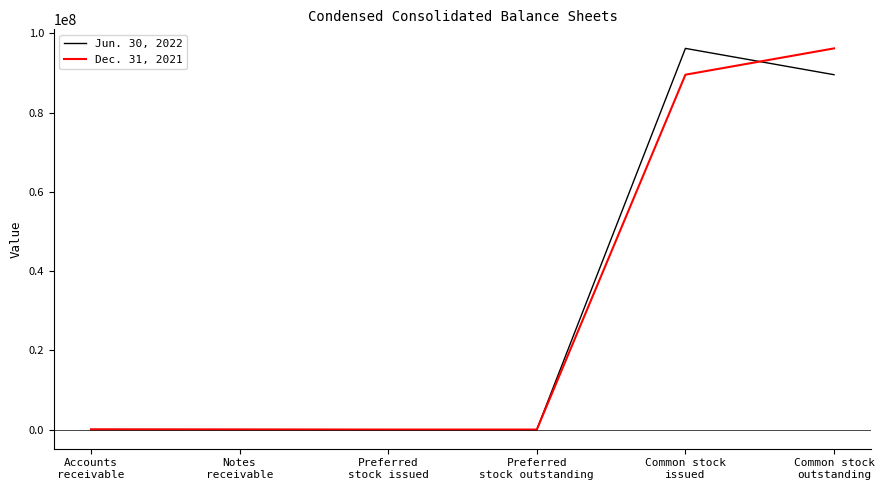

What is the greatest value displayed?

96192184